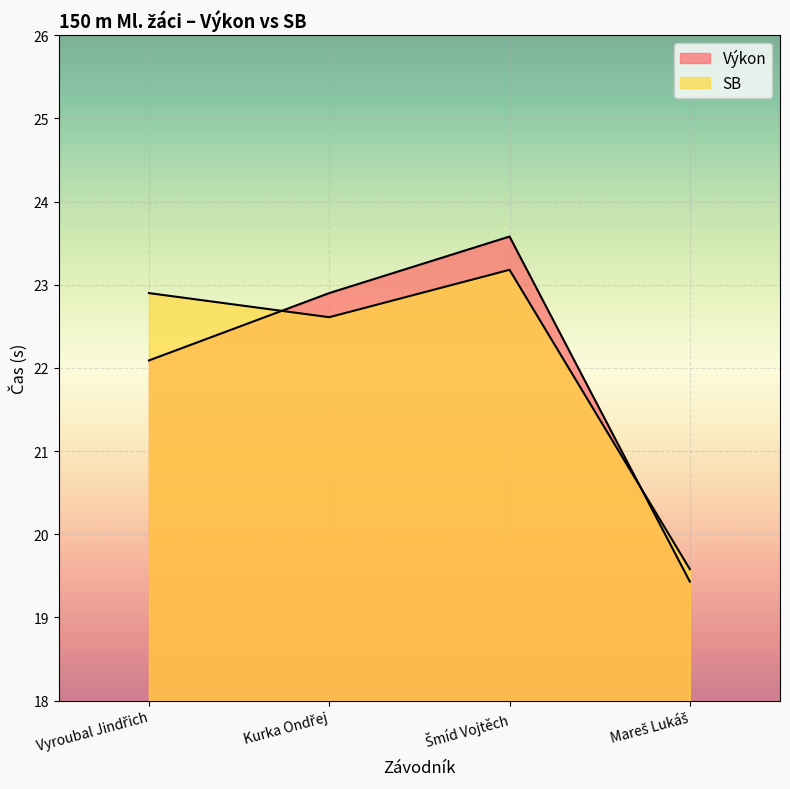

Which series has the largest range (max minus min)?

Výkon